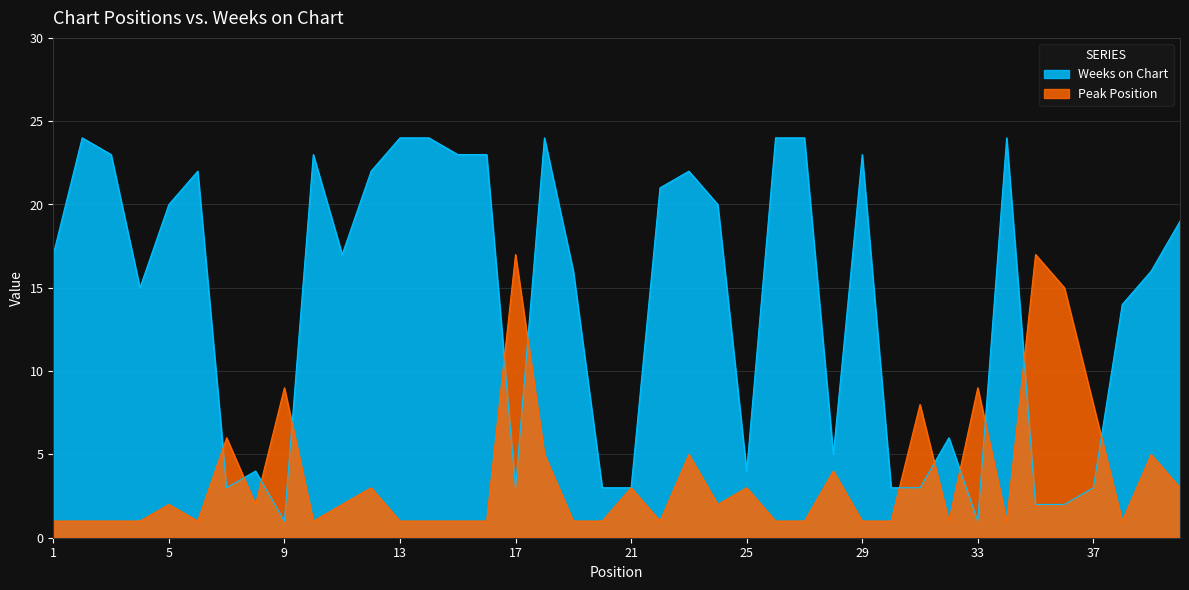

Where is the first local minimum for Weeks on Chart?

4